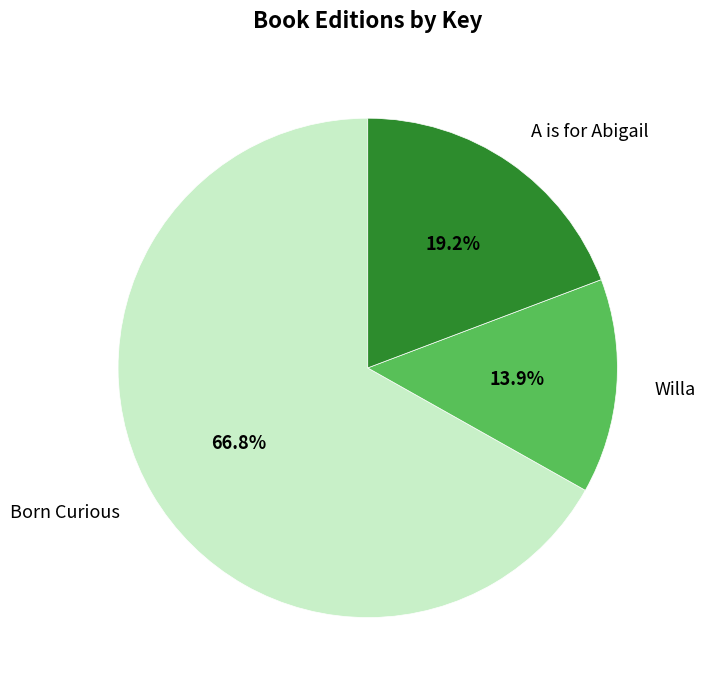

Does any single category account for the majority?

Yes